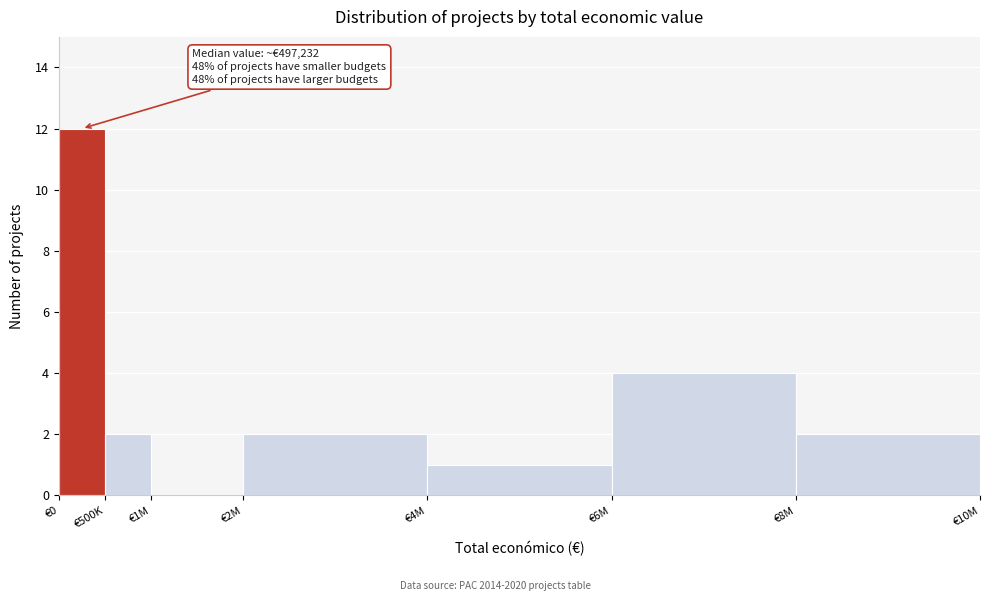

Reading left to right, transcribe all the data shown in this chart.

€0=12	€500K=2	€1M=0	€2M=2	€4M=1	€6M=4	€8M=2